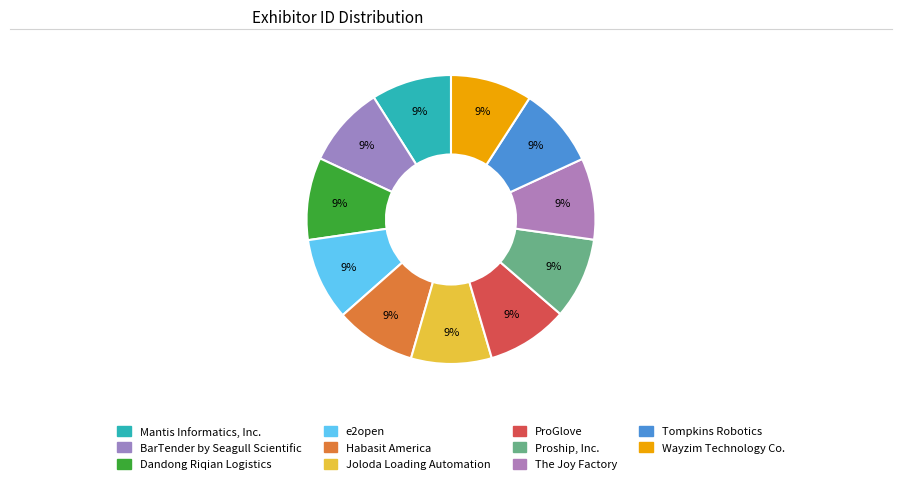

How many slices are in this pie chart?

11